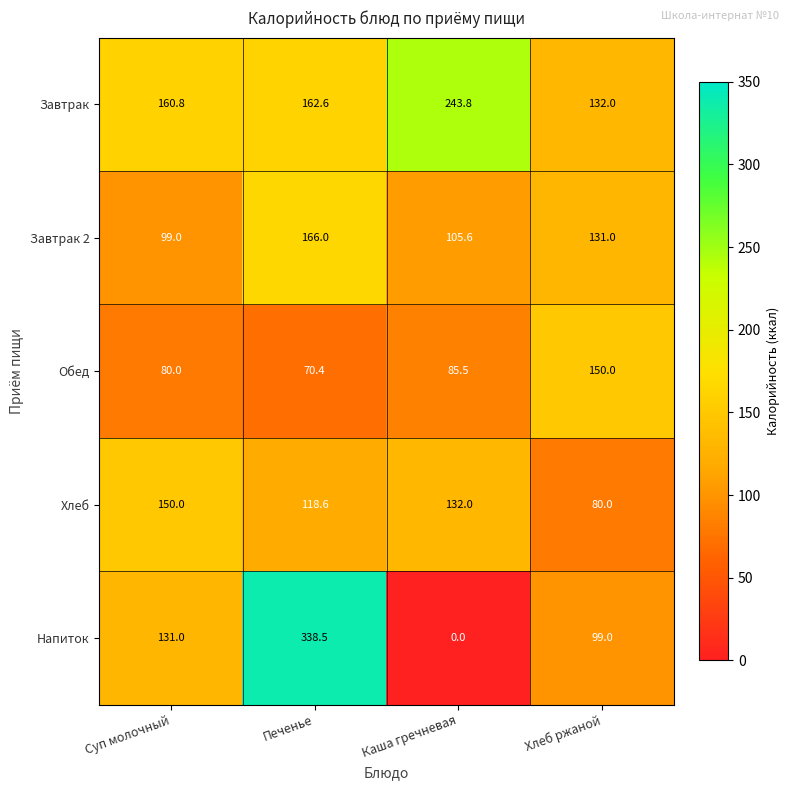

Which category has the highest value in the Хлеб series?

Суп молочный